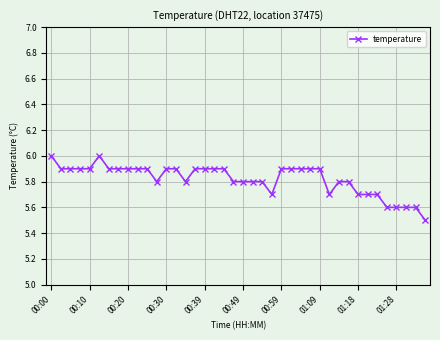

What is the difference between the maximum and second lowest values?

0.4